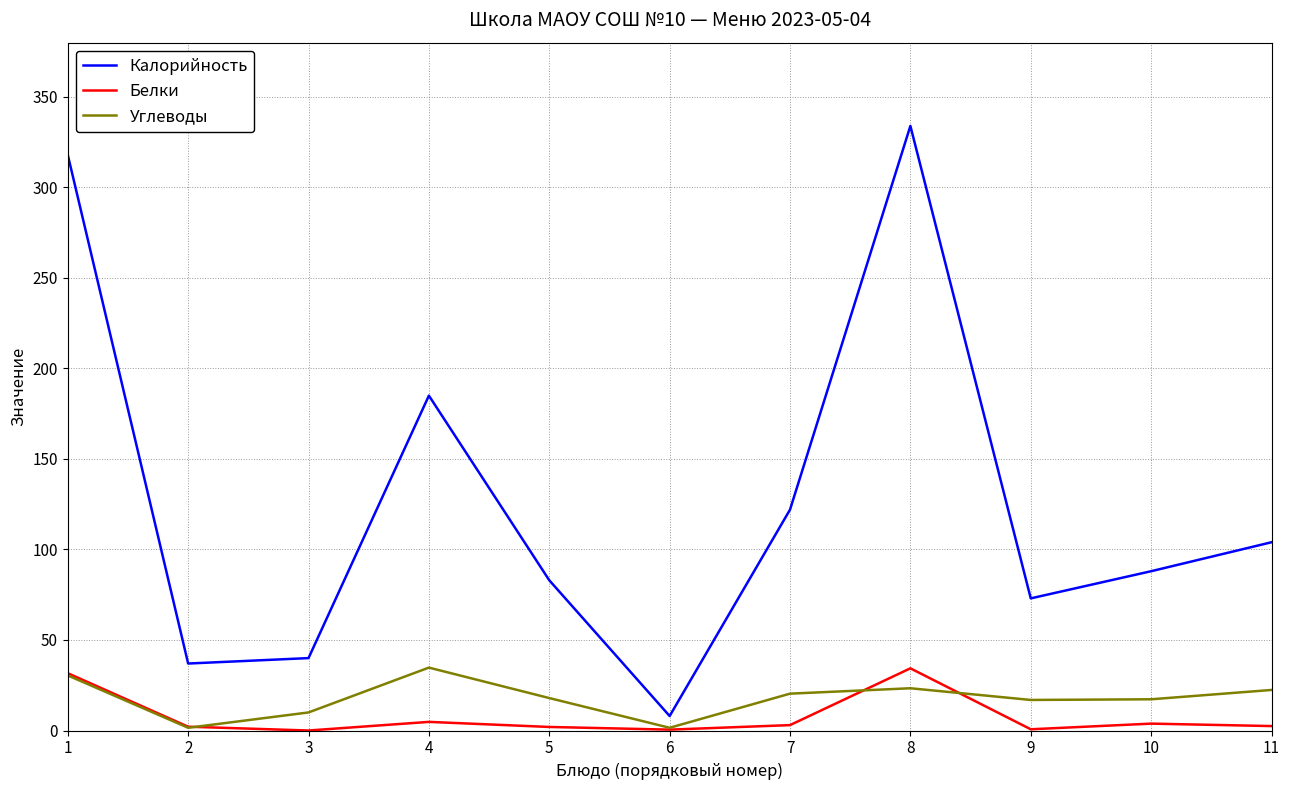

True or false: Калорийность and Углеводы cross at least once.

False